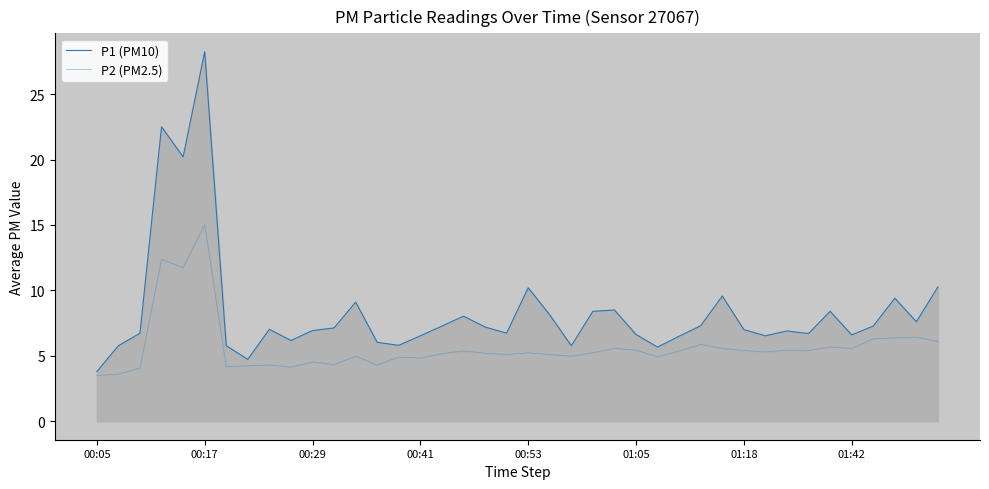

What are all the series names shown in the legend?

P1 (PM10), P2 (PM2.5)